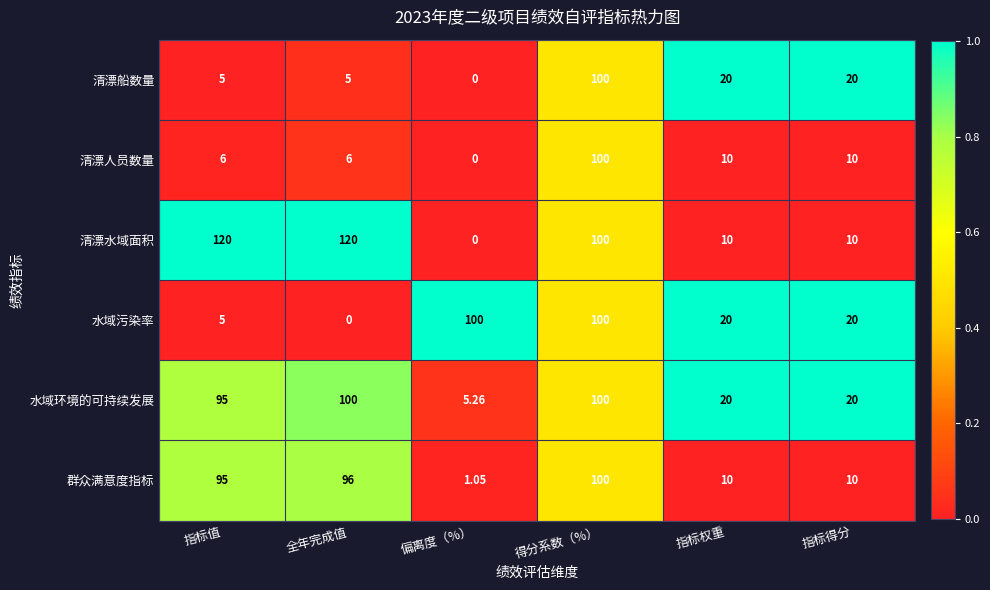

Which category has the lowest value in the 清漂人员数量 series?

偏离度（%）